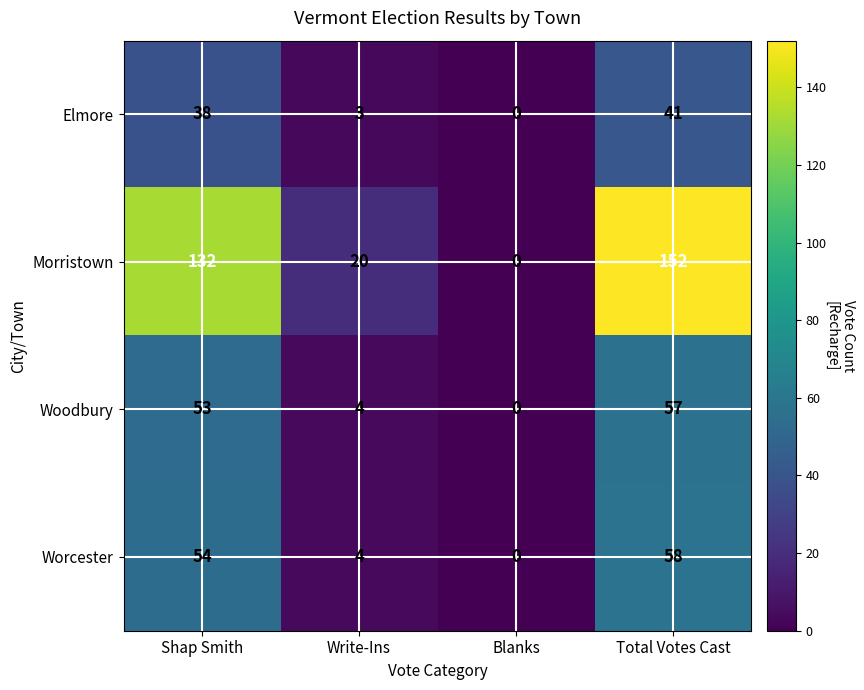

True or false: Worcester has a value of 90 at Total Votes Cast.

False